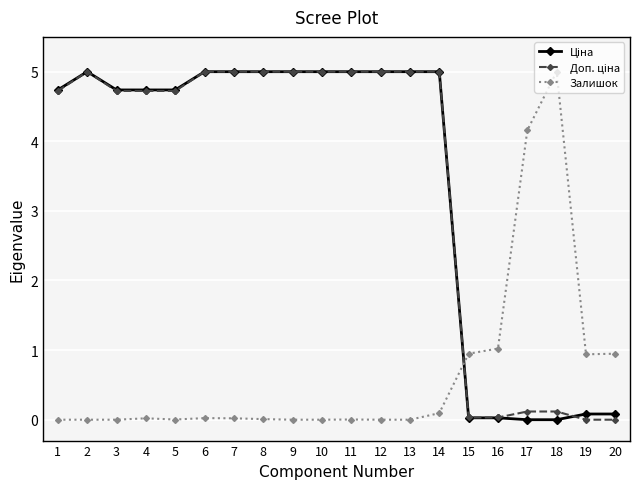

What is the spread (max minus min) of values at 12?

5.0